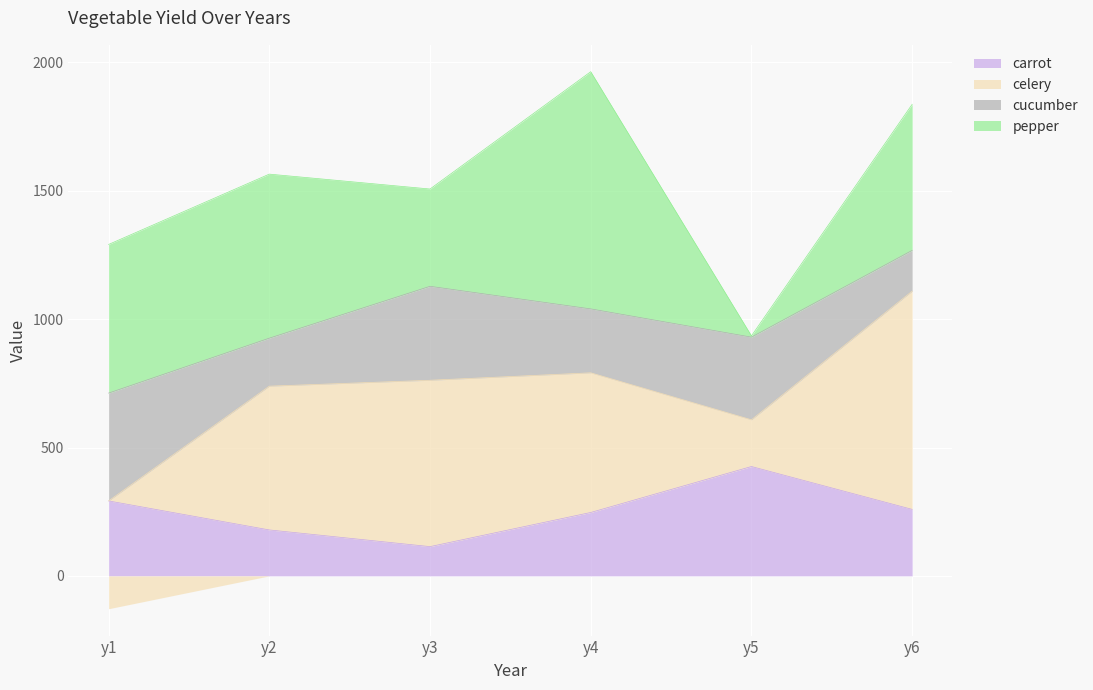

The cucumber series shows 249 at y4. True or false?

True